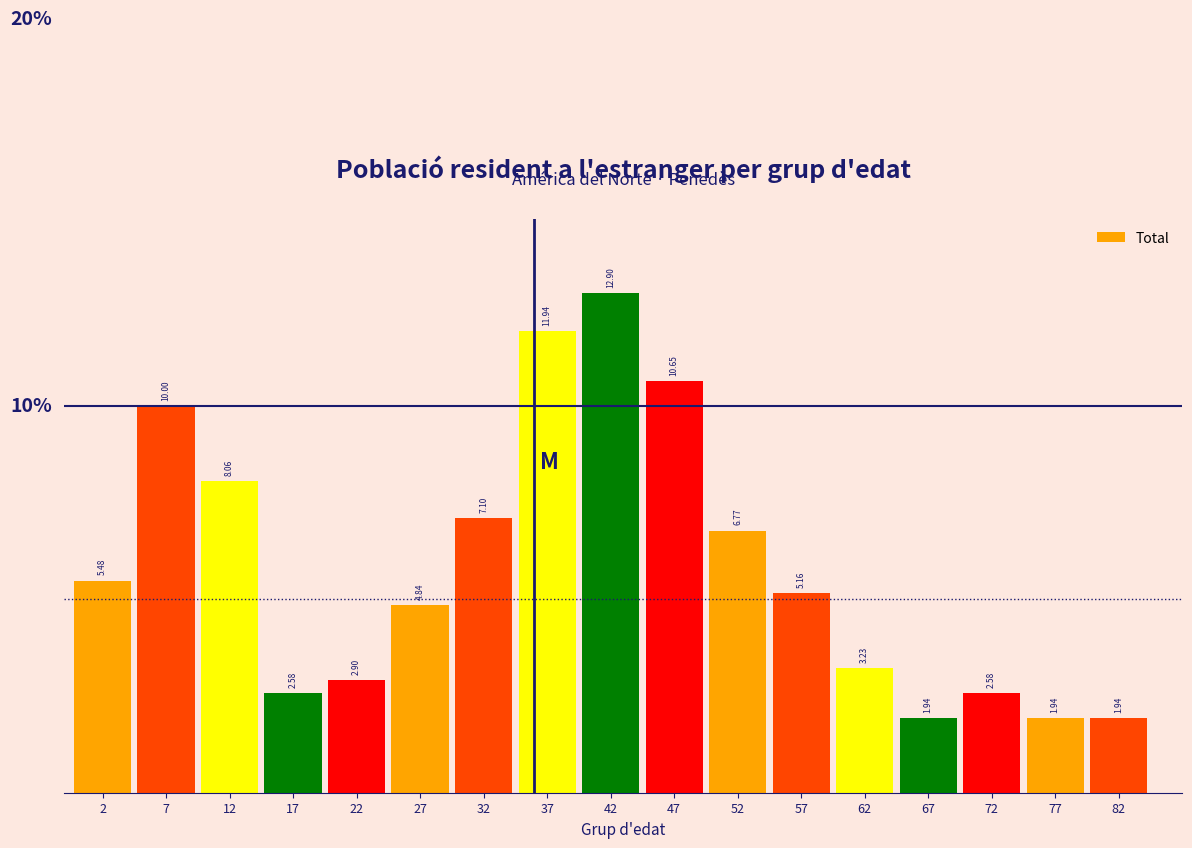

What is the difference between the maximum and second lowest values?

11.0